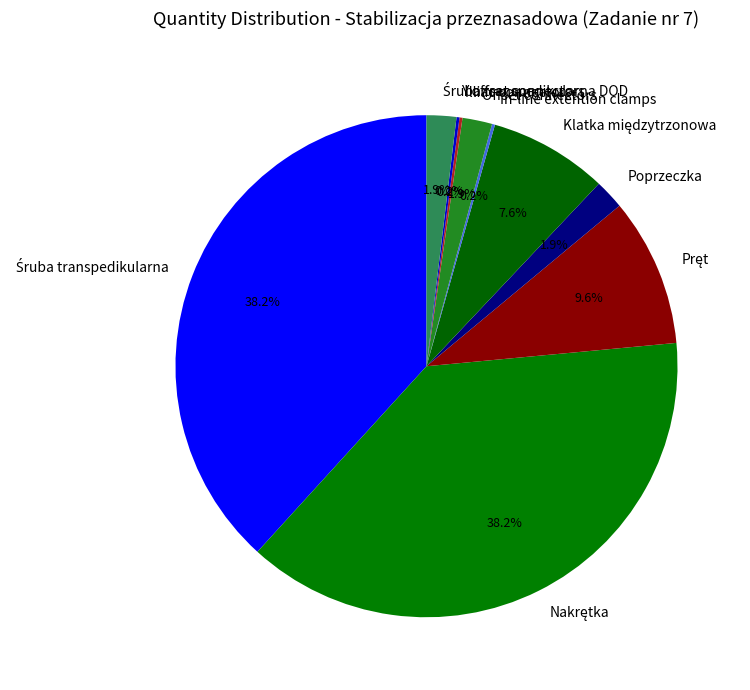

Is there any slice that represents more than half of the pie?

No